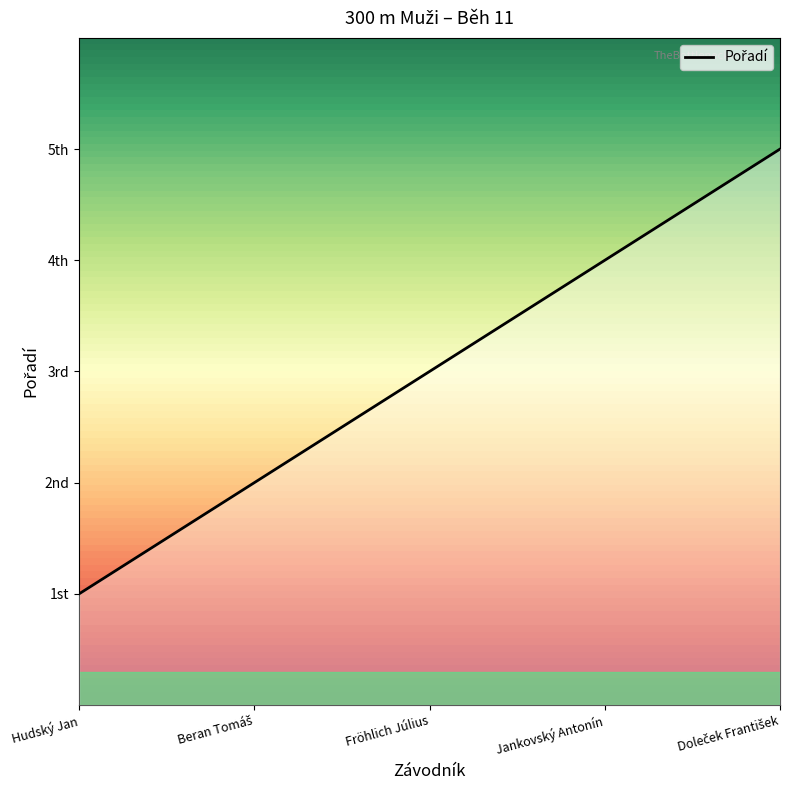

What is the greatest value displayed?

5